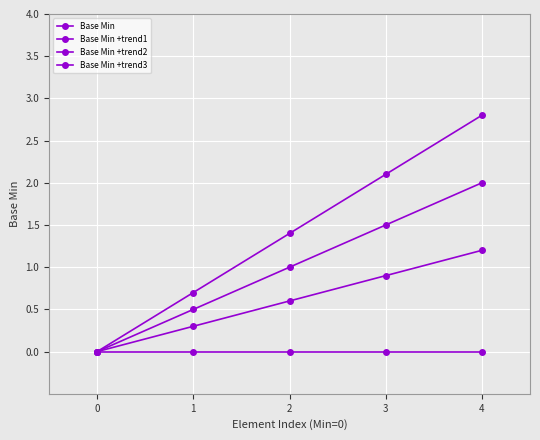

What is the sum of all Base Min +trend1 values?

3.0